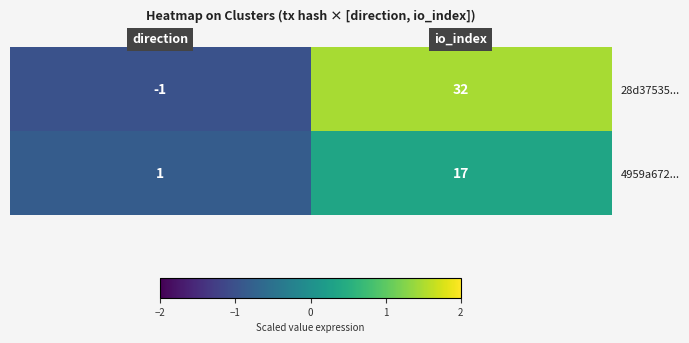

Reading right to left, transcribe all the data shown in this chart.

28d37535...: 32	-1
4959a672...: 17	1